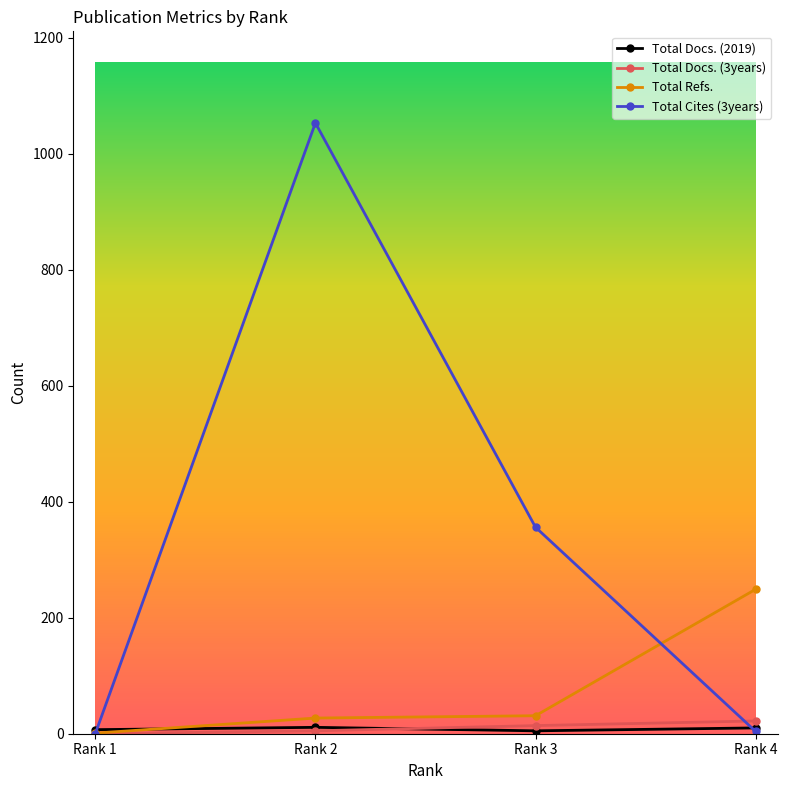

The value of Total Cites (3years) at Rank 1 is -335. True or false?

False